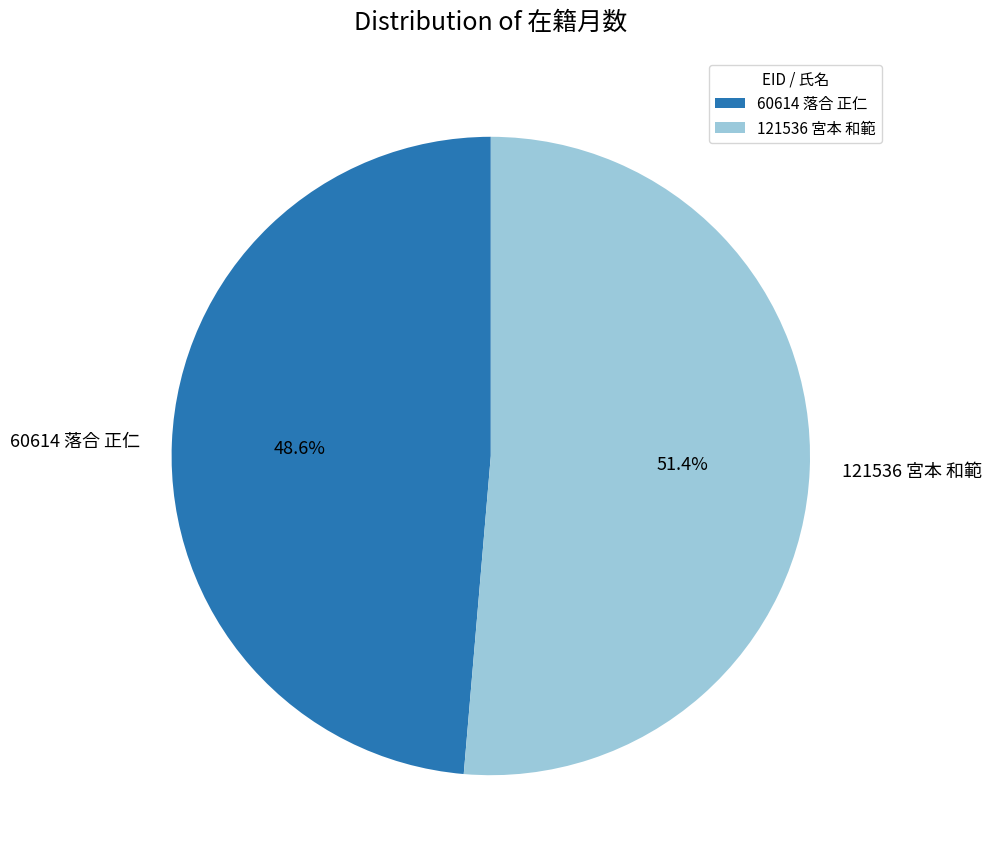

Is it true that 121536 宮本 和範 is 65% of the pie?

False